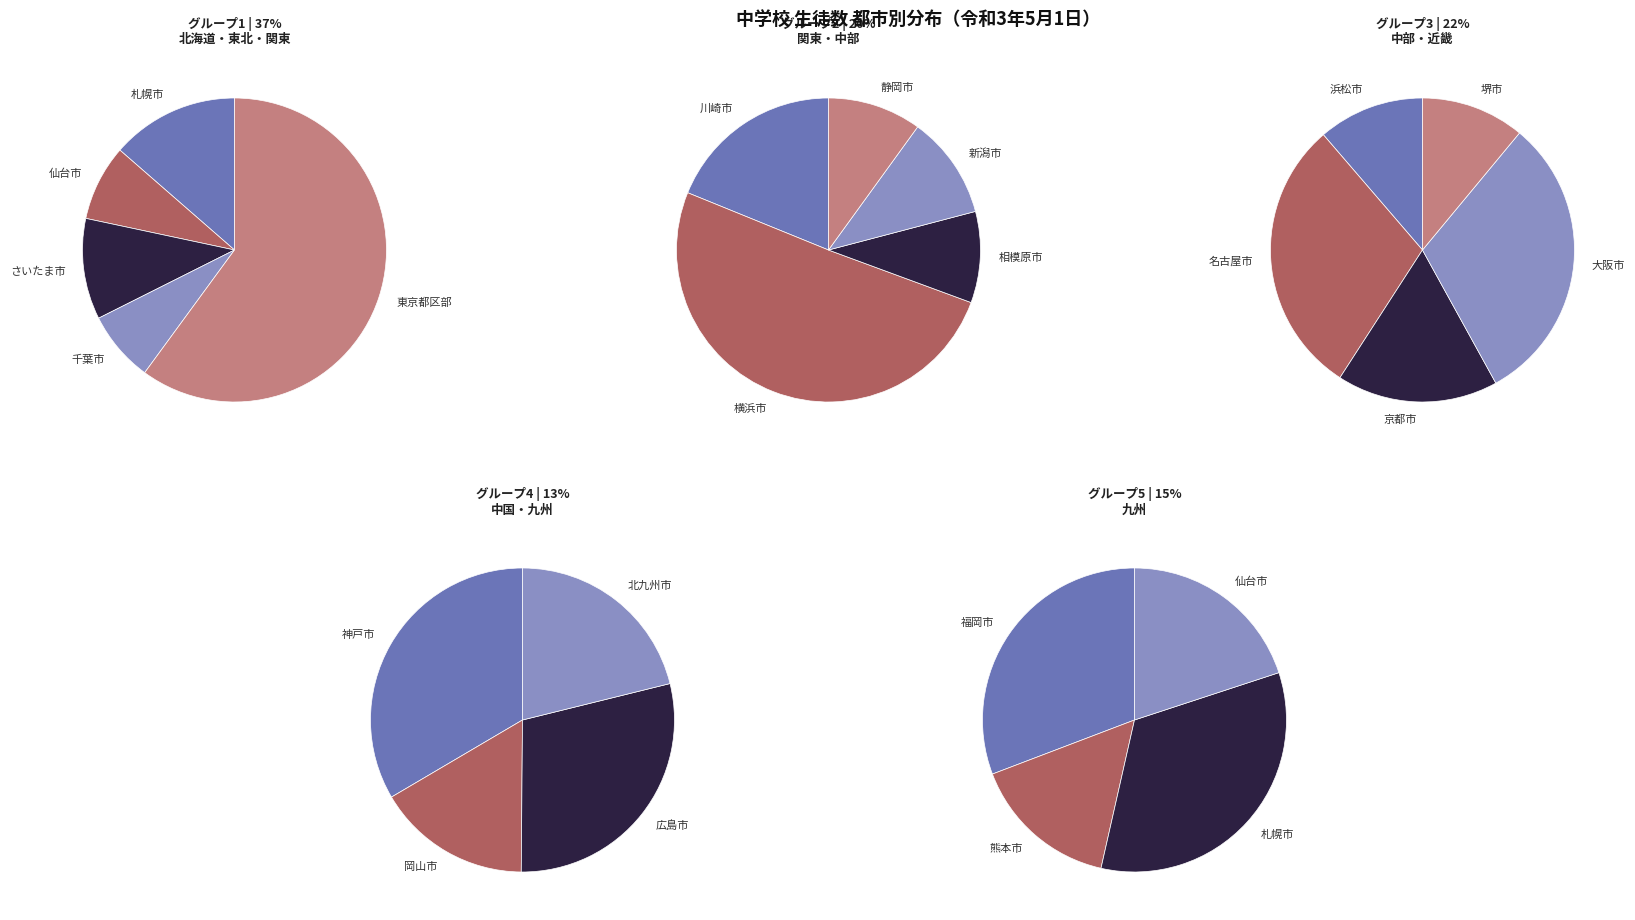

What is the change in value from さいたま市 to 浜松市?

-13521